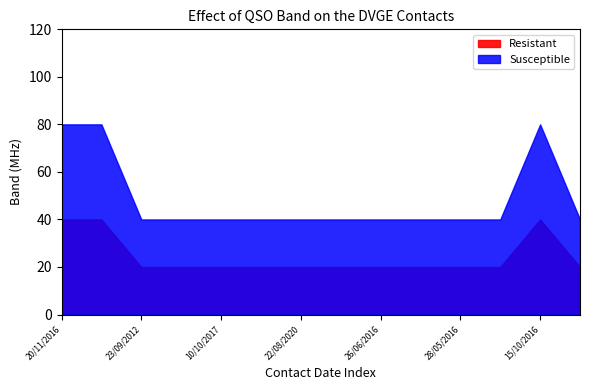

True or false: Susceptible and Resistant cross at least once.

False